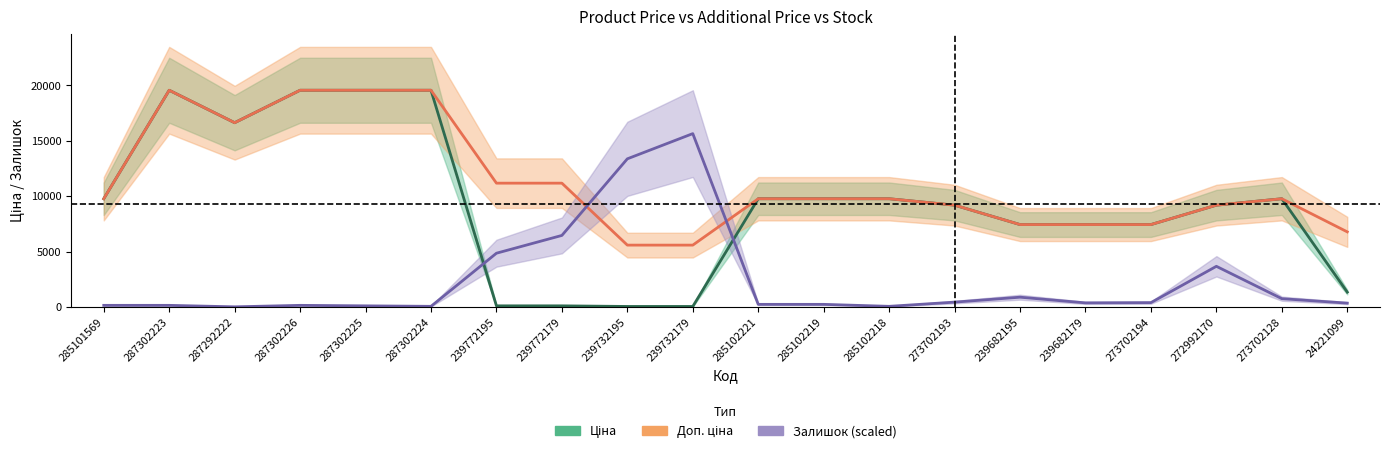

In Залишок (scaled), how many points are higher than both neighbors (excluding endpoints)?

4